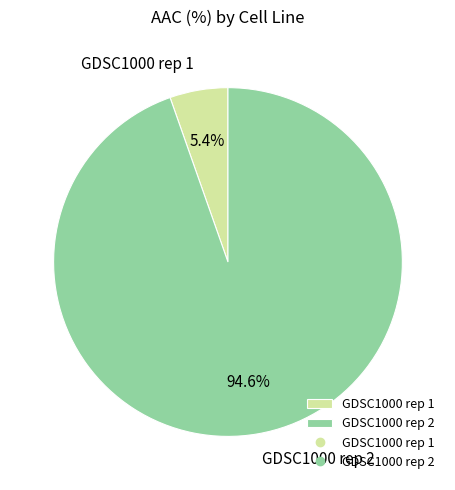

Does GDSC1000 rep 1 account for over 50% of the chart?

No